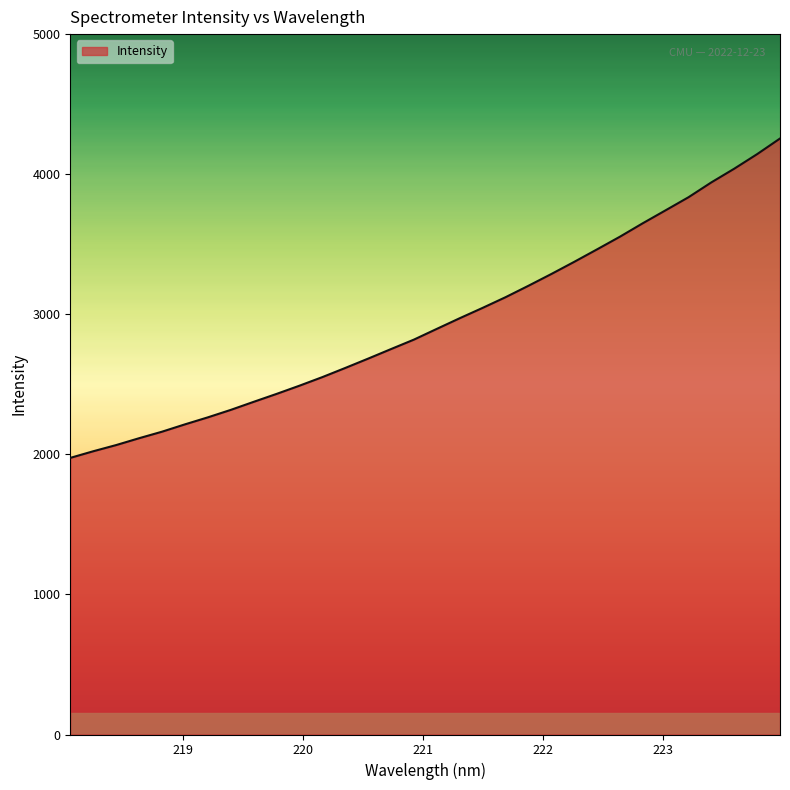

What is the smallest value displayed?

1974.8